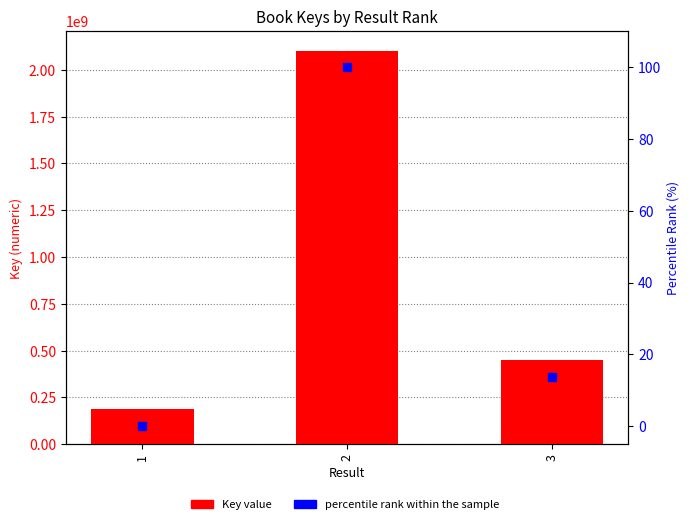

At which category is the sum across all series the highest?

2